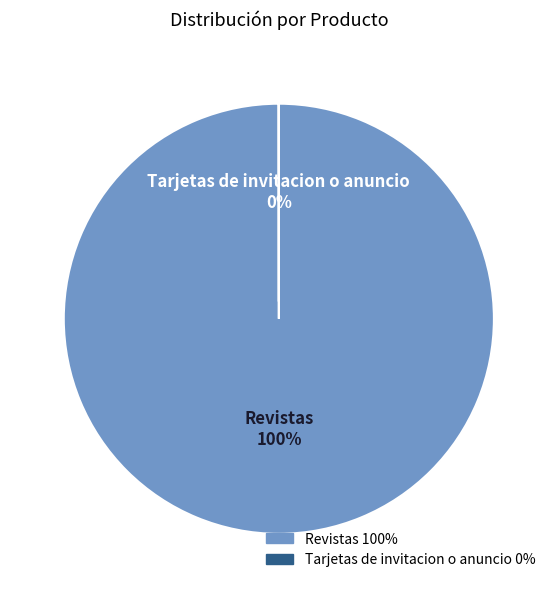

What is the largest slice in the pie chart?

Revistas